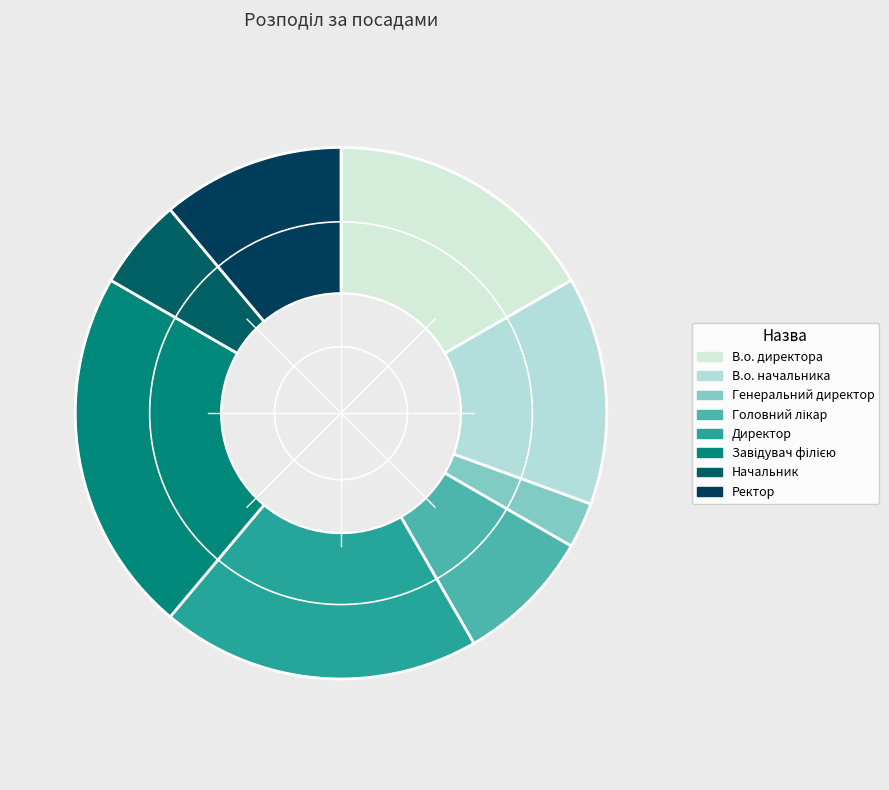

What is the total percentage of Головний лікар and В.о. начальника?

22.2%